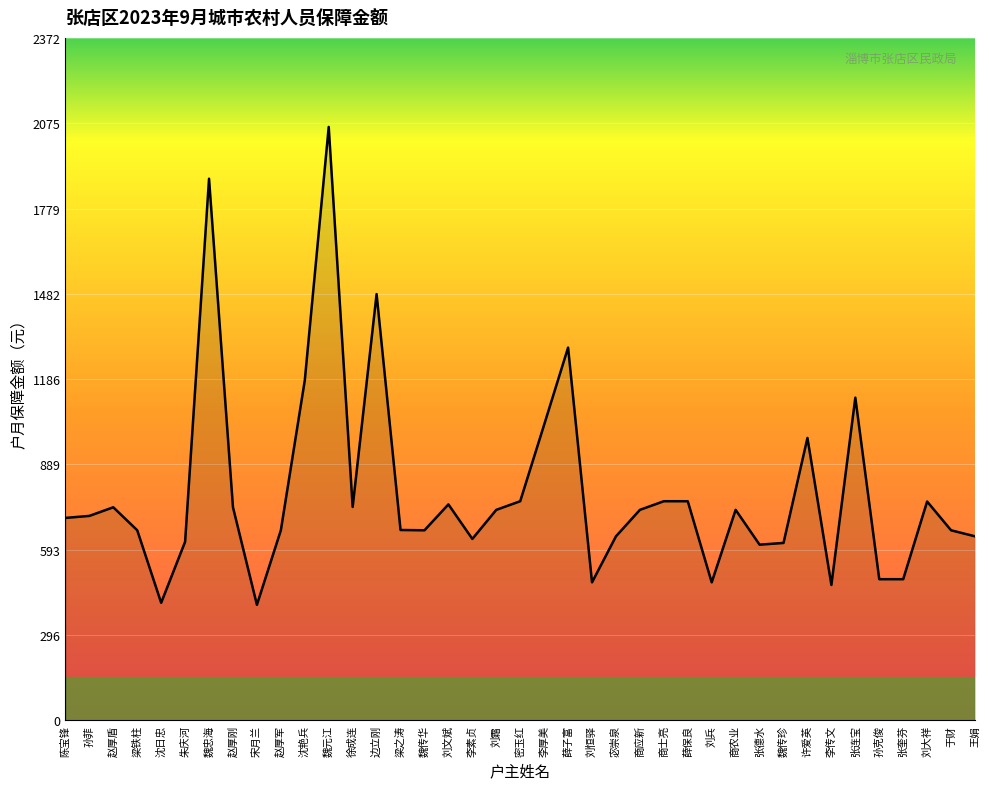

Which has a higher value, 刘霜 or 刘大祥?

刘大祥